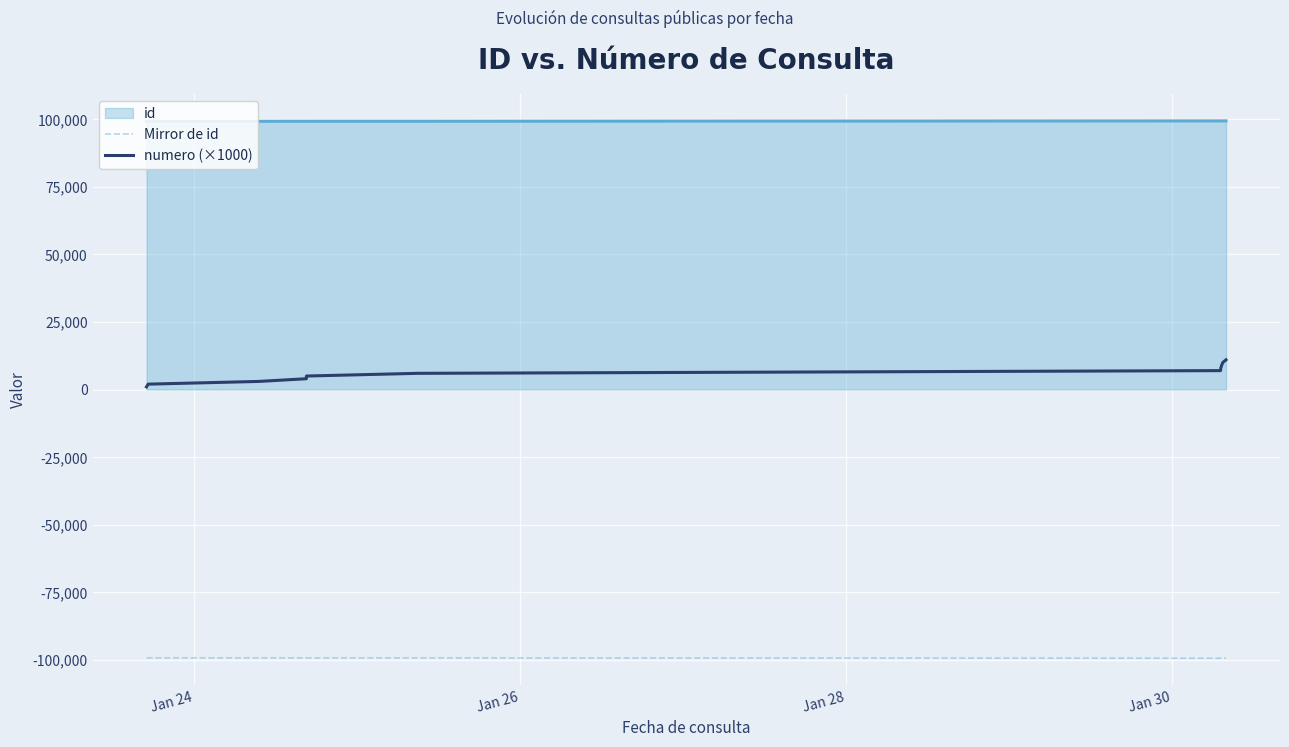

What is the greatest value displayed?

99406